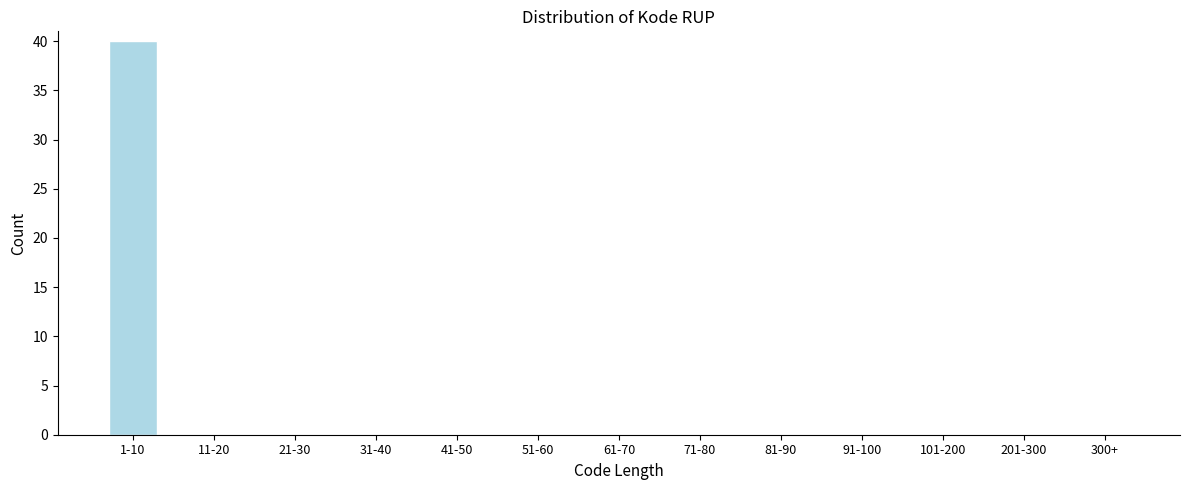

Reading left to right, transcribe all the data shown in this chart.

1-10=40	11-20=0	21-30=0	31-40=0	41-50=0	51-60=0	61-70=0	71-80=0	81-90=0	91-100=0	101-200=0	201-300=0	300+=0